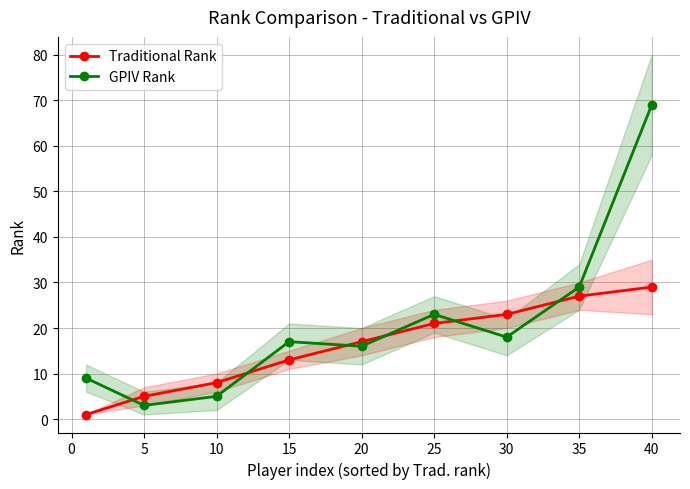

Which series ends up on top after the final intersection of Traditional Rank and GPIV Rank?

GPIV Rank